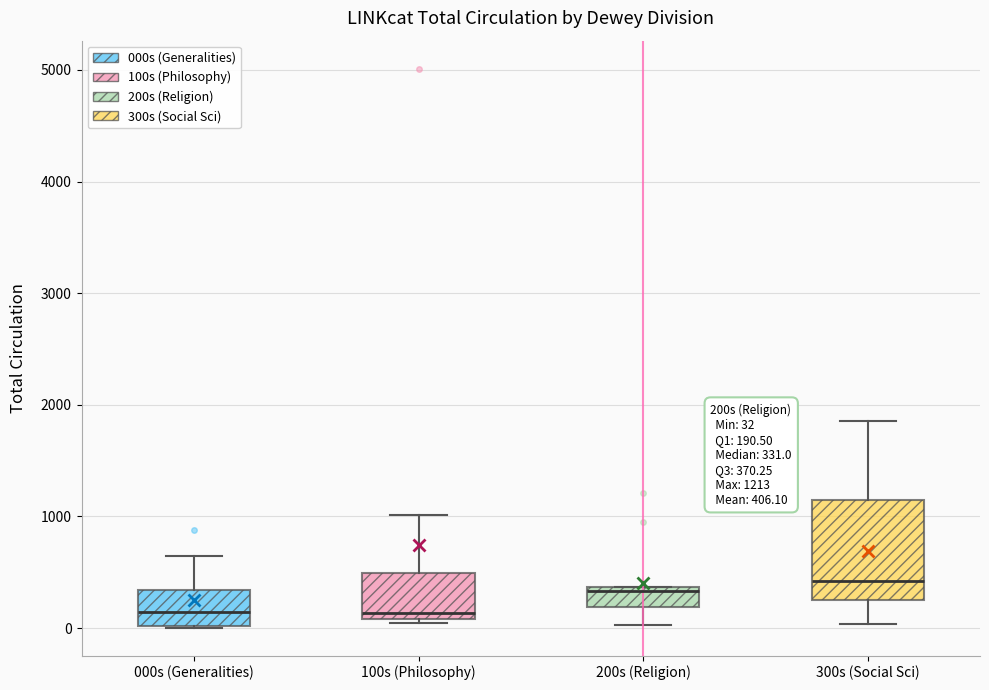

Comparing the boxes themselves (not the whiskers), which one is the tallest?

300s (Social Sci)